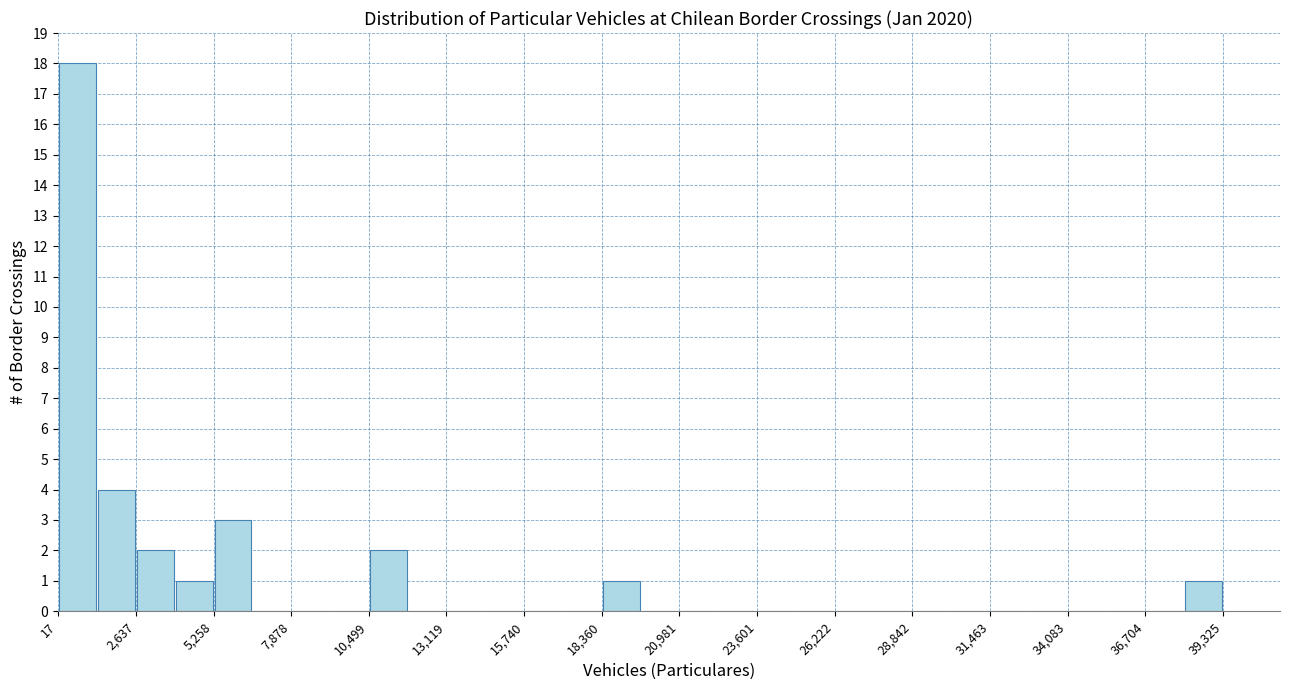

Around what value on the x-axis is the tallest bar? Give the approximate position of its centre, as read against the axis.

500